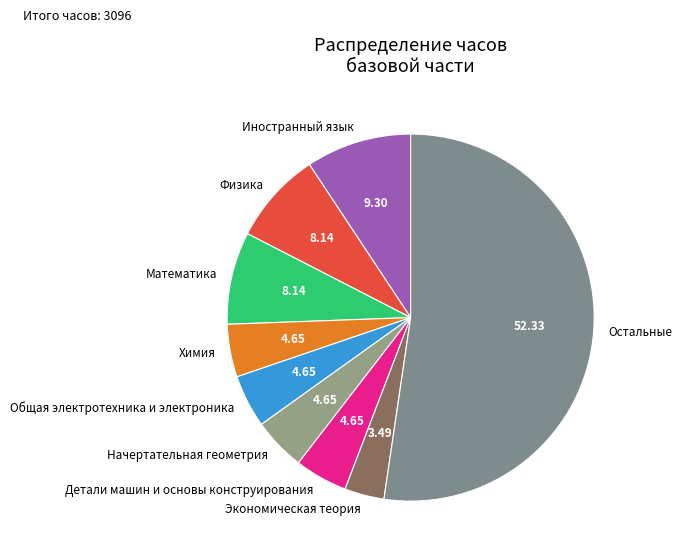

What is the majority slice?

Остальные